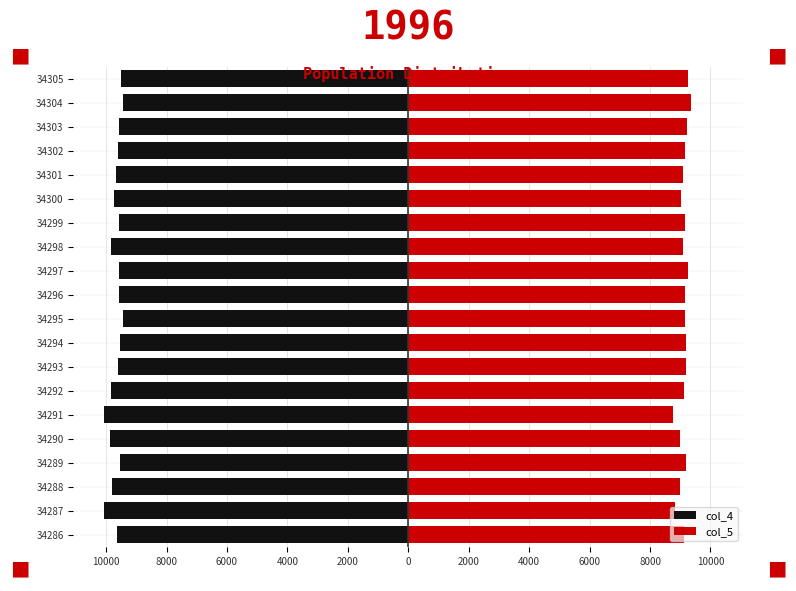

Which series has the largest range (max minus min)?

col_4